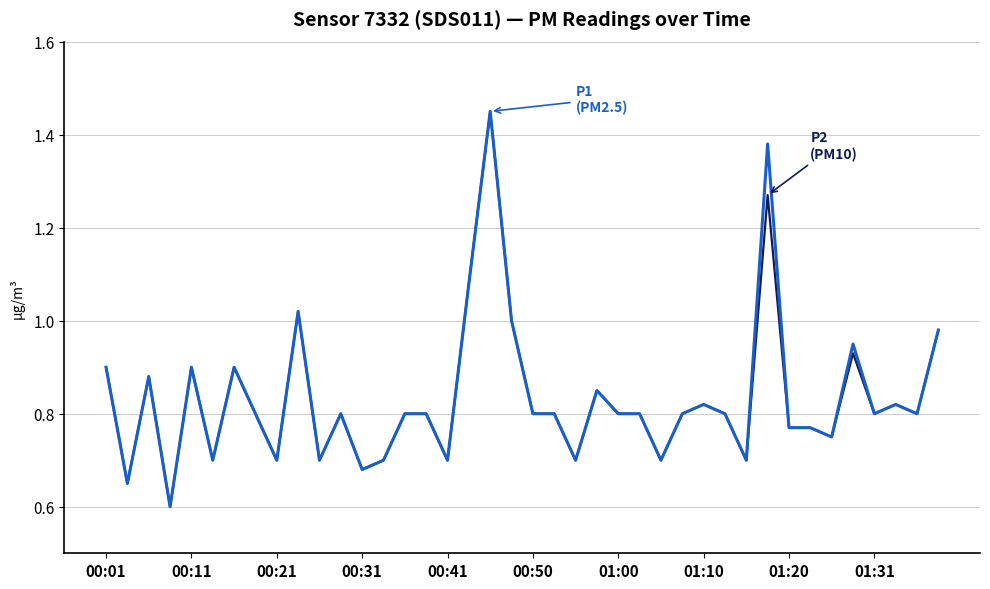

What is the smallest value displayed?

0.6